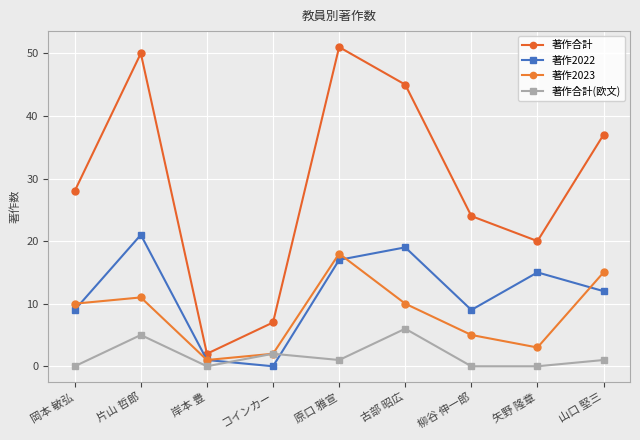

What position from the left is 矢野 隆章?

8